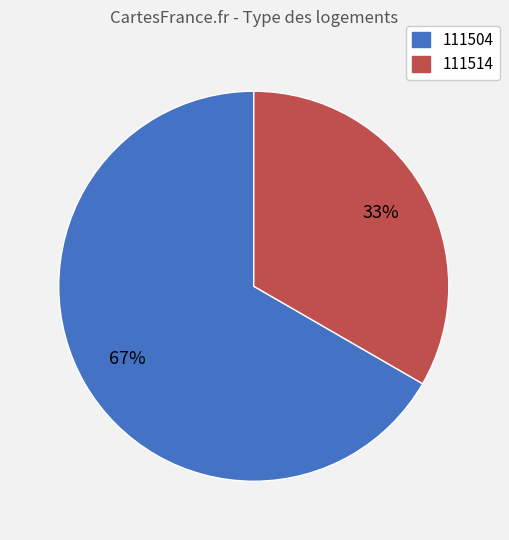

Is there a majority slice in this chart?

Yes